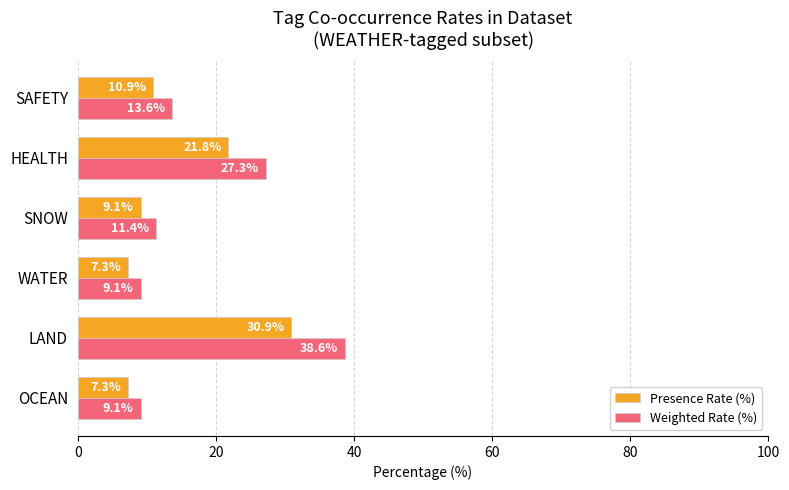

Rank the series by their maximum value, from lowest to highest.

Presence Rate (%), Weighted Rate (%)